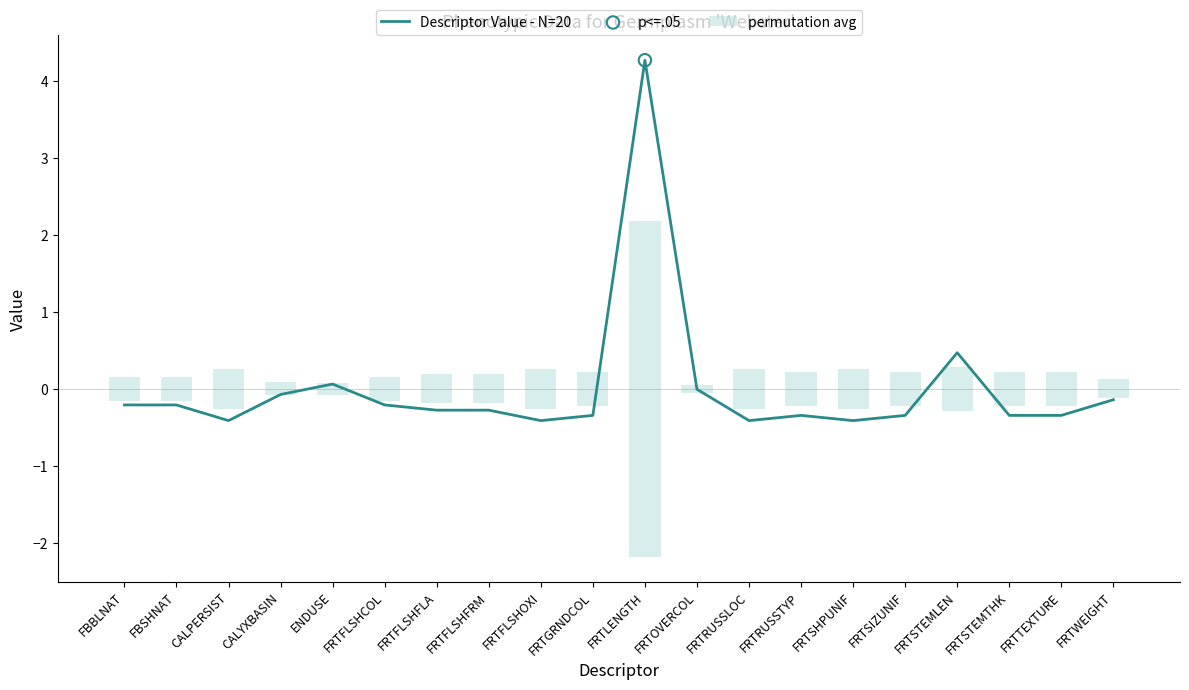

Which series reaches the minimum Y coordinate?

Descriptor Value - N=20